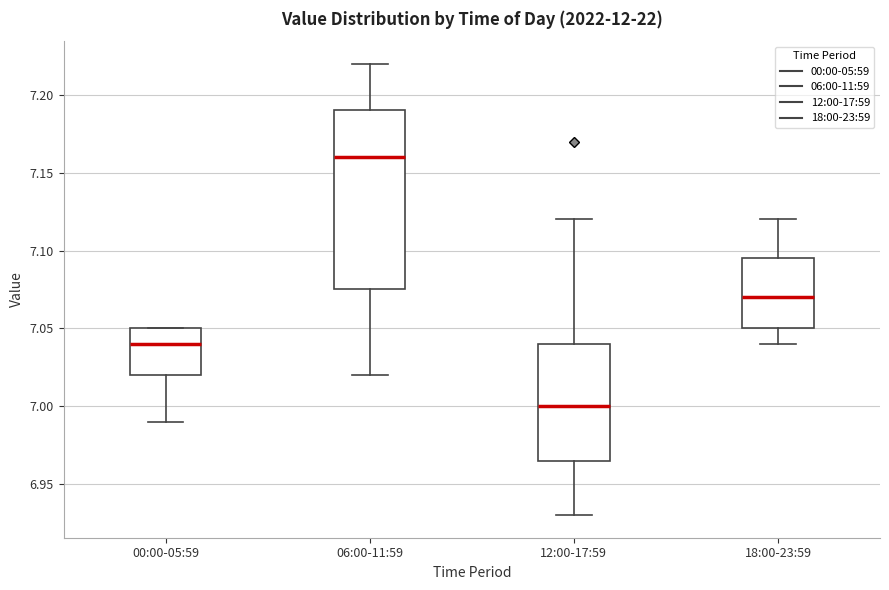

Reading left to right, read every box against the y-axis: the position of its median line, the range the box covers, and the ends of its whiskers. The values are not printed on the chart, so give them approximately, as read against the axis.

00:00-05:59: median 7.040, box 7.020 to 7.050, whiskers 6.990 to 7.050
06:00-11:59: median 7.160, box 7.075 to 7.190, whiskers 7.020 to 7.220
12:00-17:59: median 7.000, box 6.965 to 7.040, whiskers 6.930 to 7.120
18:00-23:59: median 7.070, box 7.050 to 7.095, whiskers 7.040 to 7.120